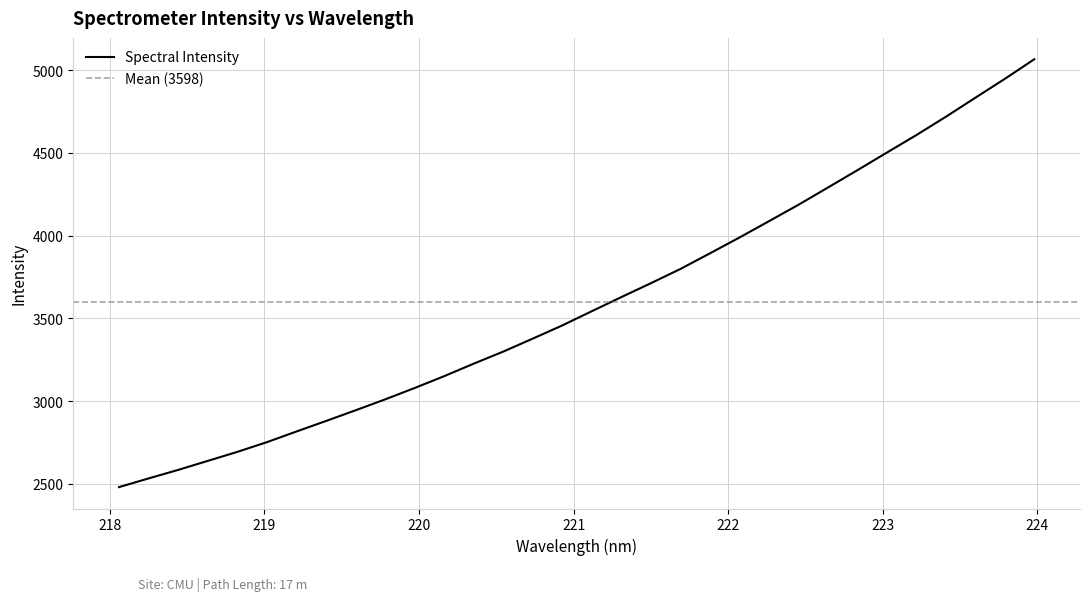

What is the greatest value displayed?

5066.1